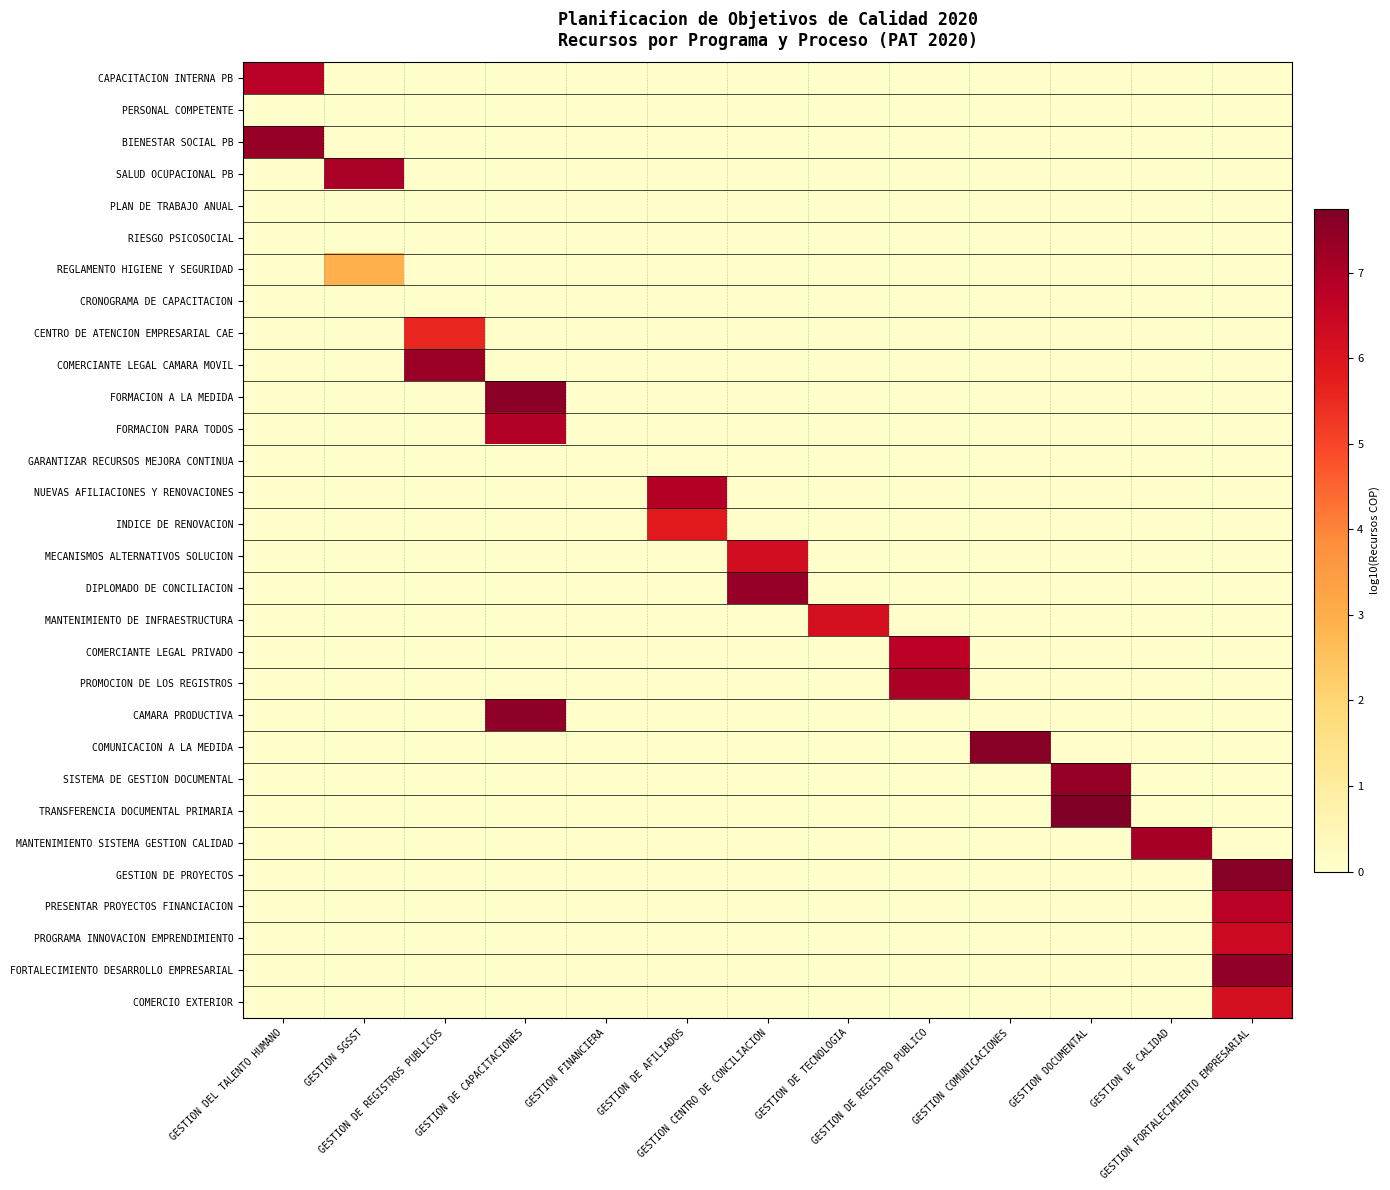

Which series has the largest range (max minus min)?

TRANSFERENCIA DOCUMENTAL PRIMARIA